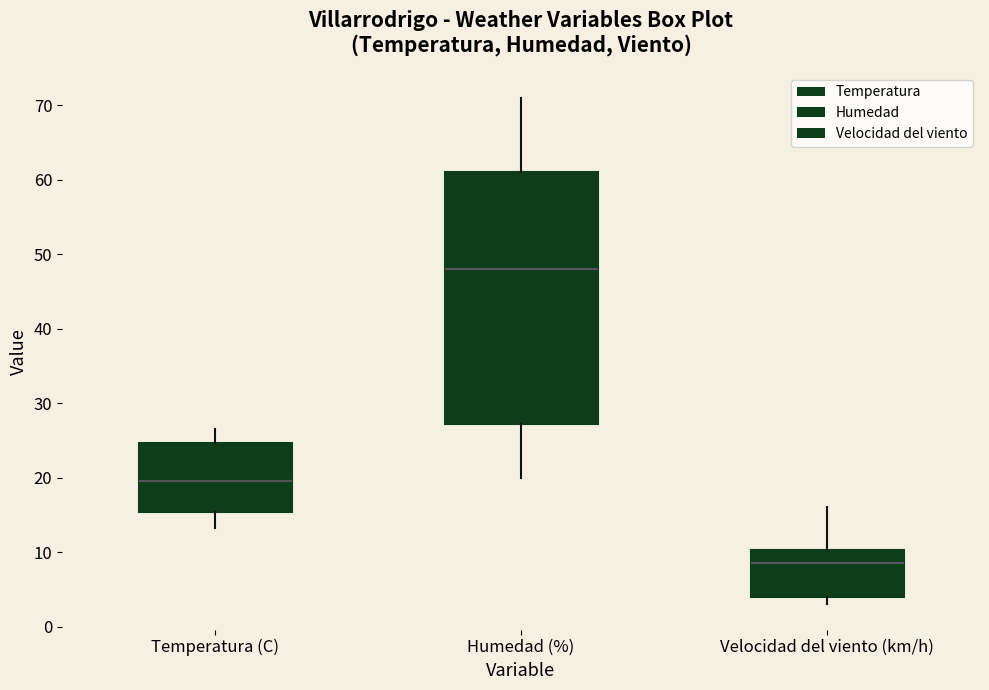

Which box's median line is the lowest?

Velocidad del viento (km/h)